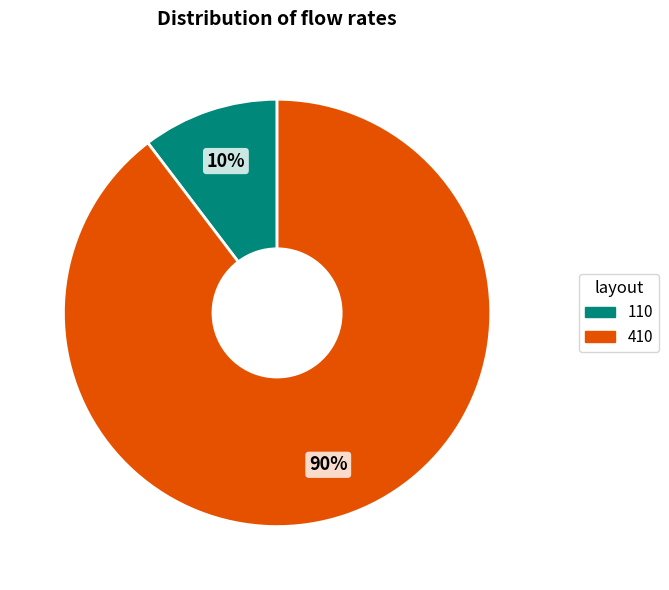

Is the sum of 110 and 410 greater than half?

Yes